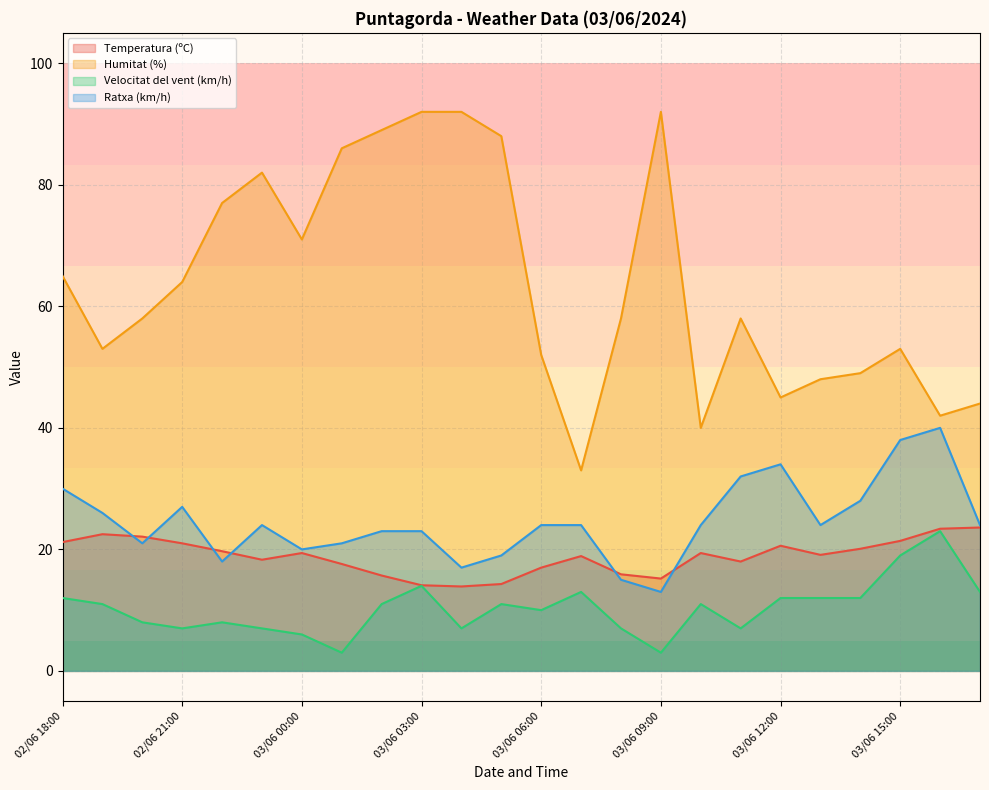

How many categories are shown in the chart?

24